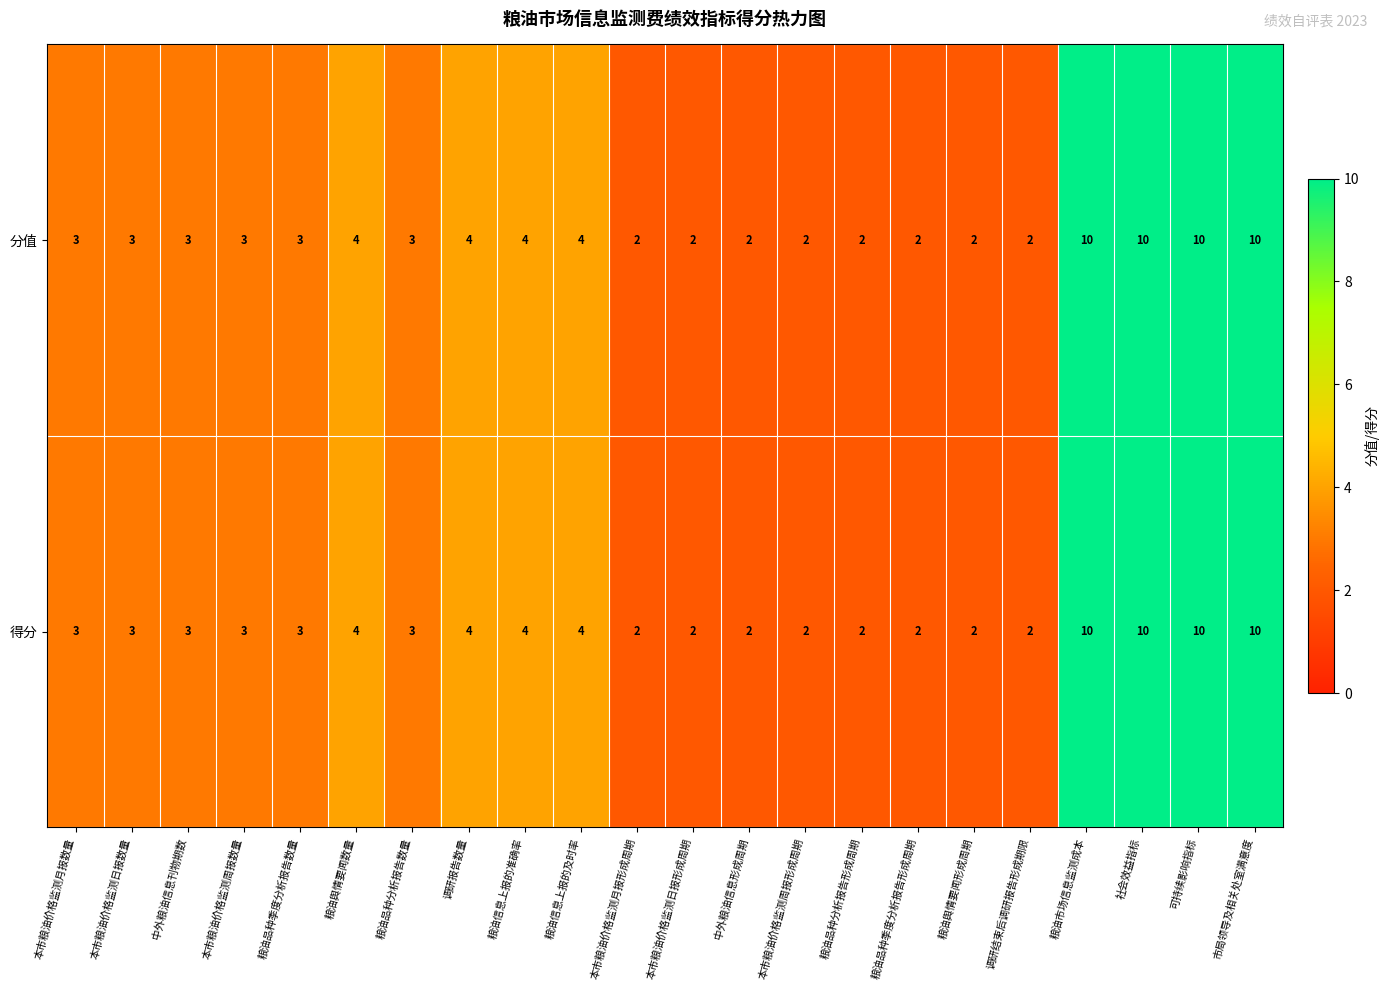

What is the approximate value of 分值 at 粮油信息上报的及时率?

4